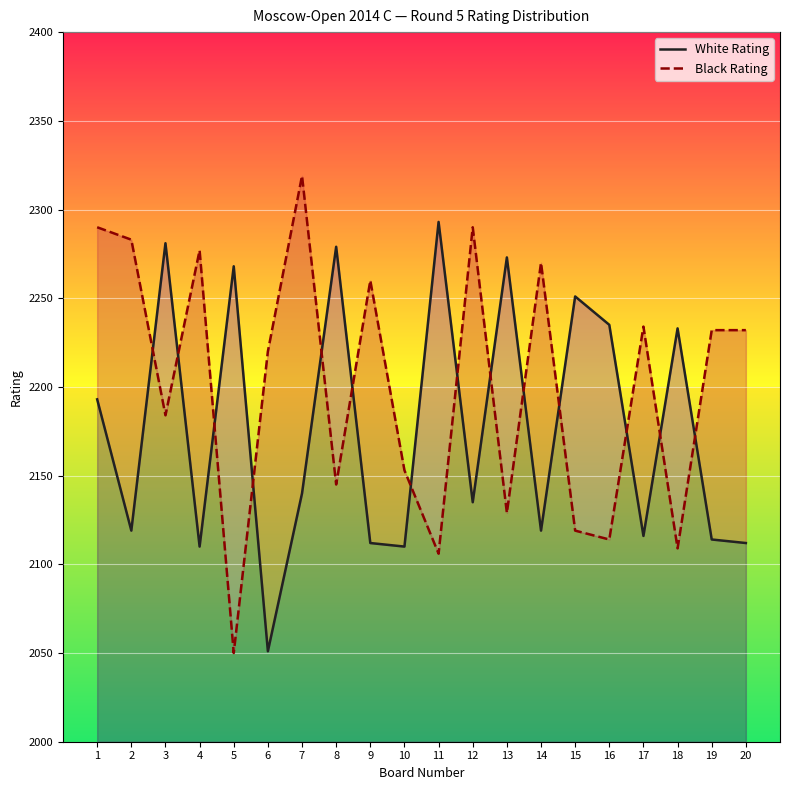

After their last crossing, which series has the higher values: Black Rating or White Rating?

Black Rating